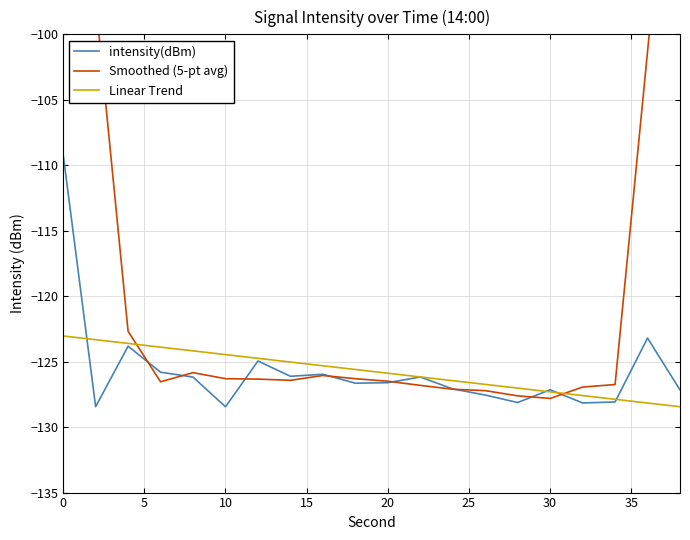

What is the lowest value of the Linear Trend series?

-128.4